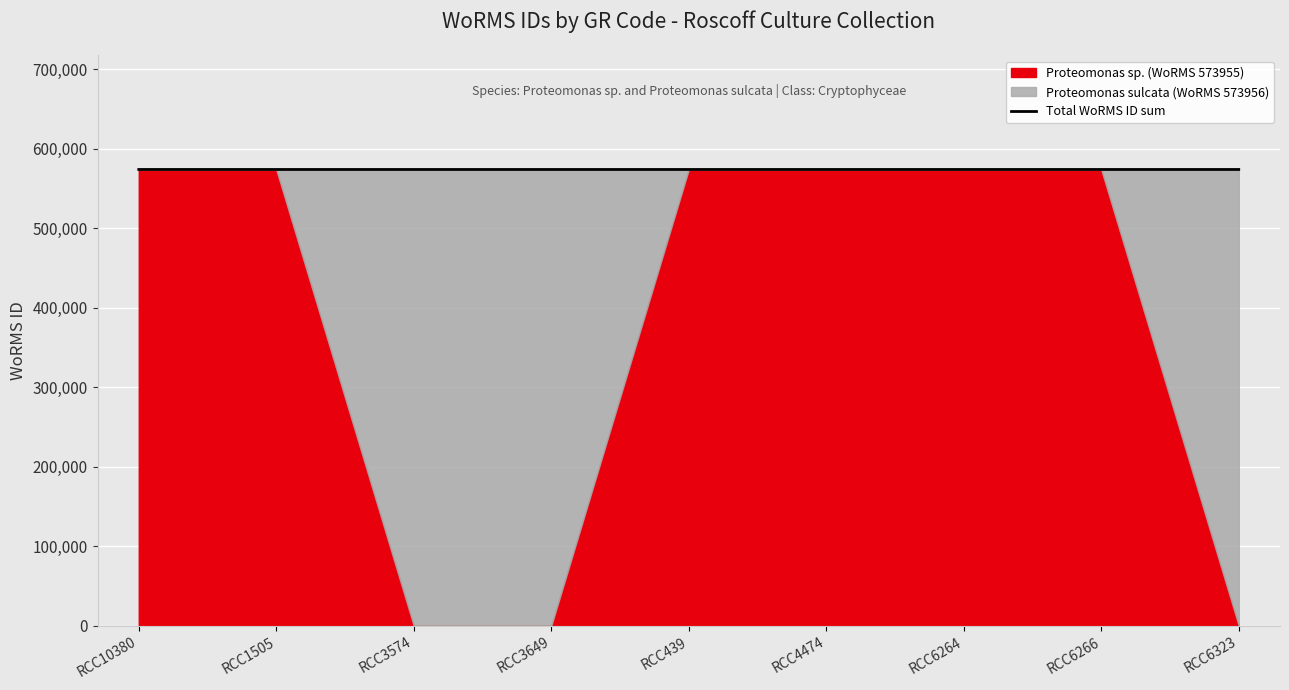

At which category does the chart reach its minimum across all series?

RCC10380